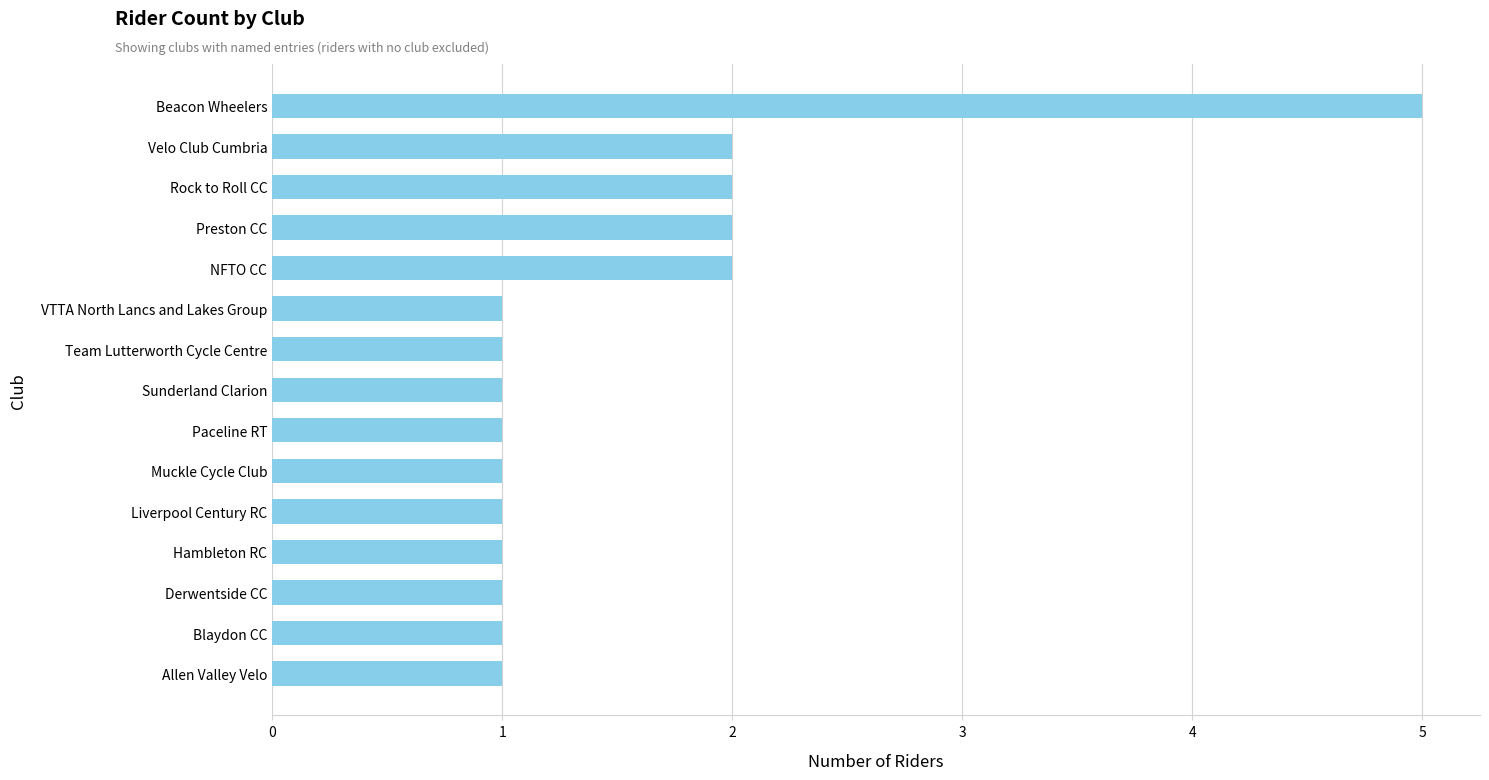

What is the difference between the maximum and minimum values?

4